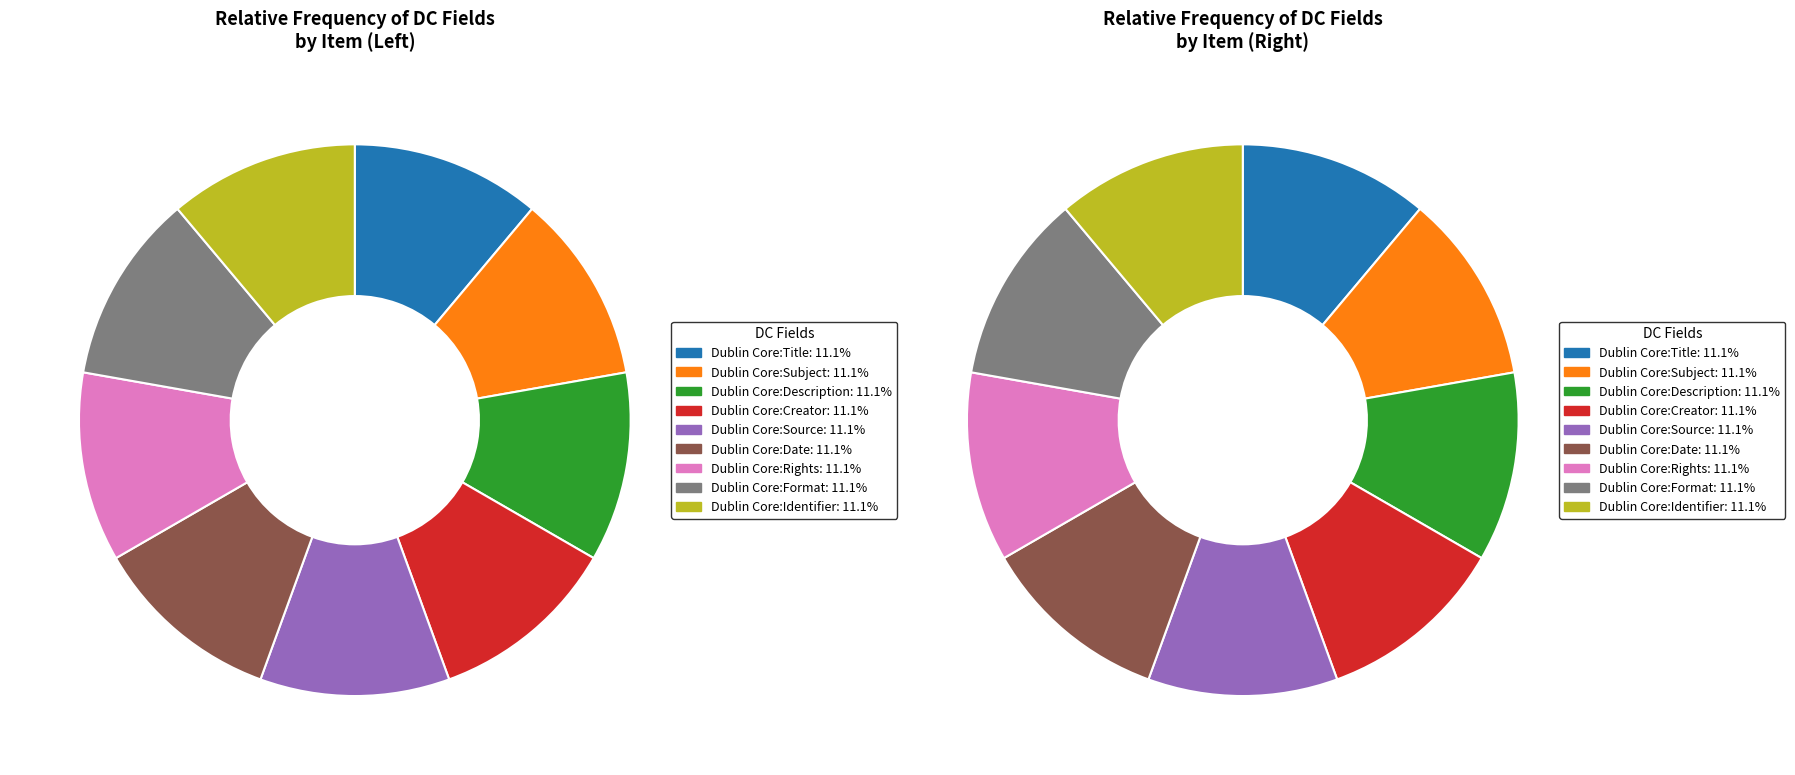

Is it true that 25856 is 50% of the pie?

True